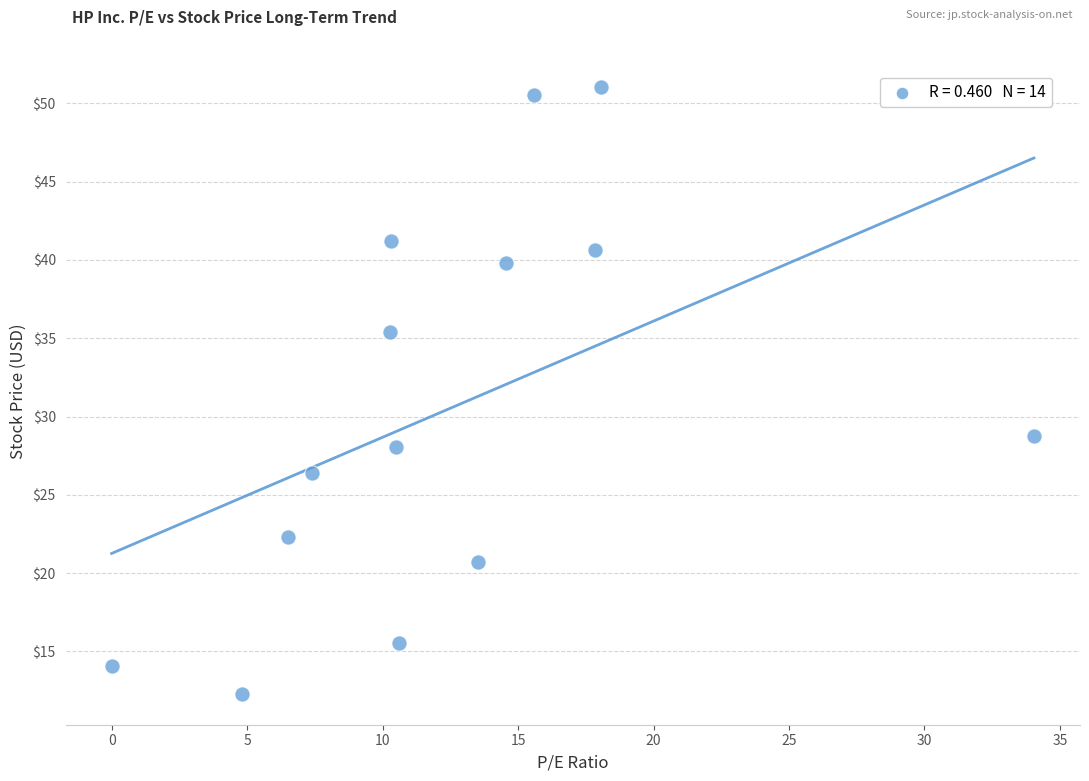

What Y value in the scatter plot is closest to 31?

28.8